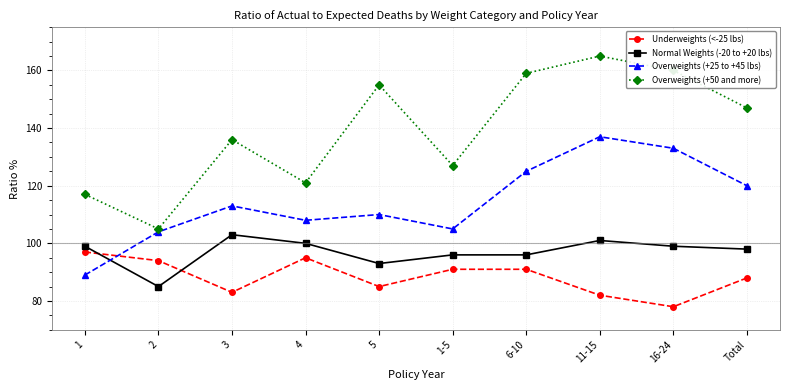

What is the label of the 3rd point from the right?

11-15